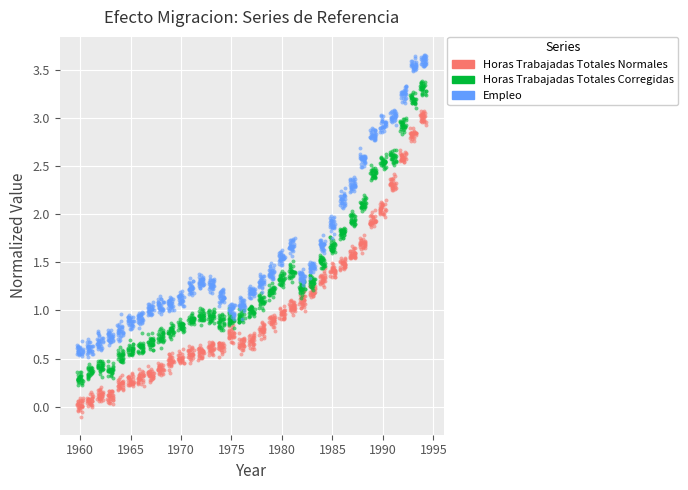

Is the value of Horas Trabajadas Totales Corregidas at 27 greater than the value of Horas Trabajadas Totales Normales at 29?

Yes